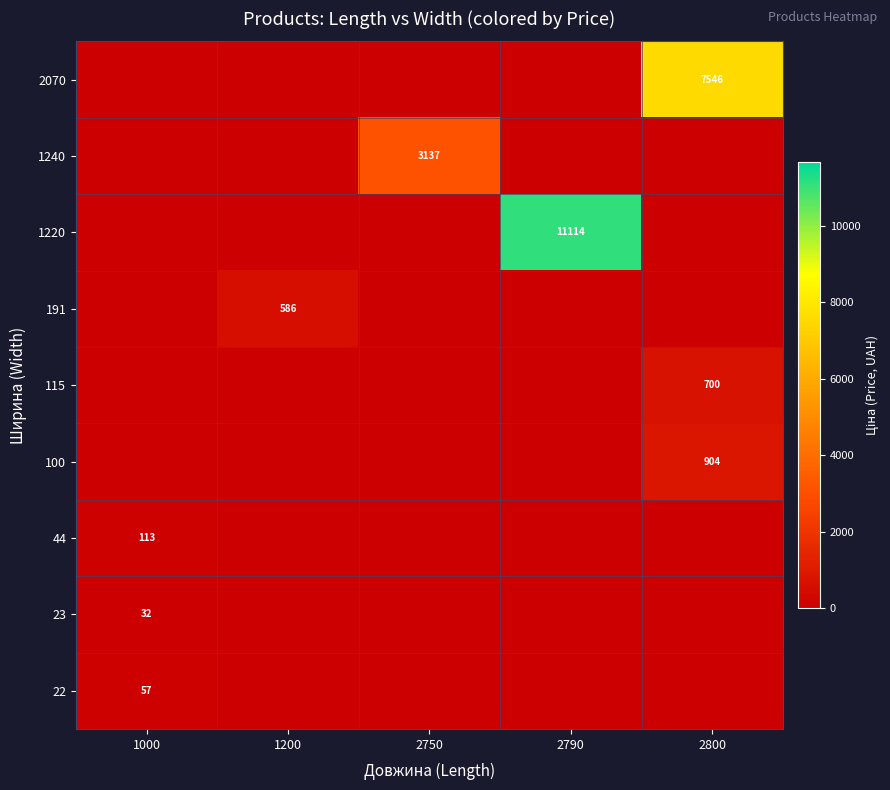

How many series are shown in this chart?

9